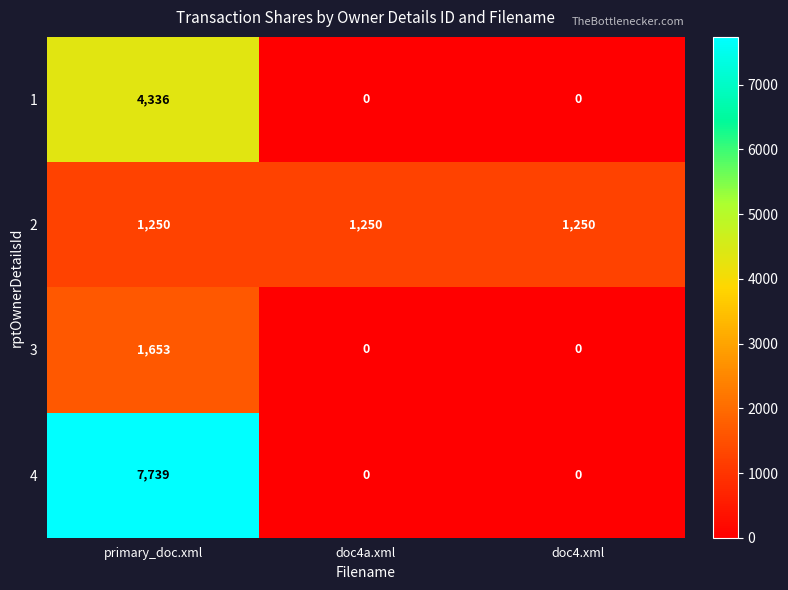

Reading right to left, extract all data points from this chart.

1: 0	0	4336
2: 1250	1250	1250
3: 0	0	1653
4: 0	0	7739